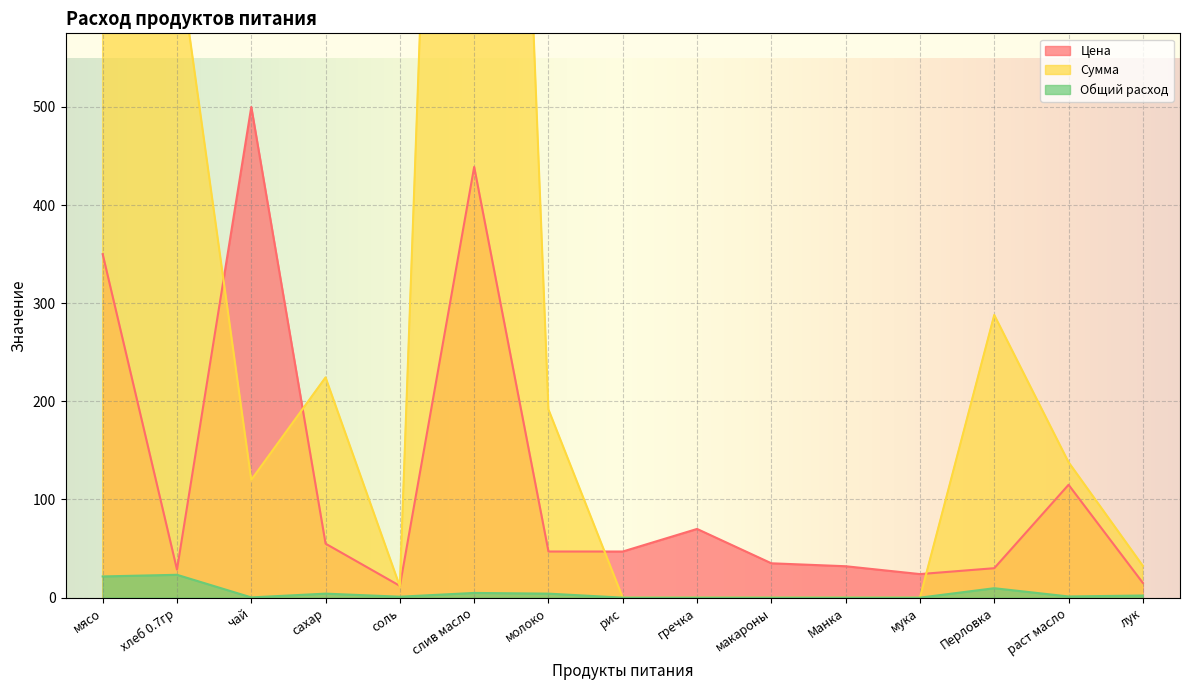

What is the average value of the Цена series?

120.0